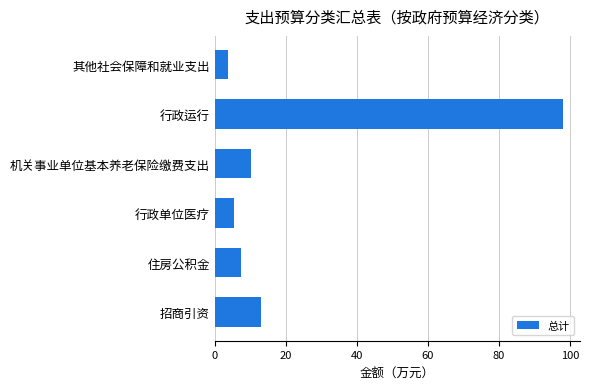

List the labels in order of value, largest first.

行政运行, 招商引资, 机关事业单位基本养老保险缴费支出, 住房公积金, 行政单位医疗, 其他社会保障和就业支出